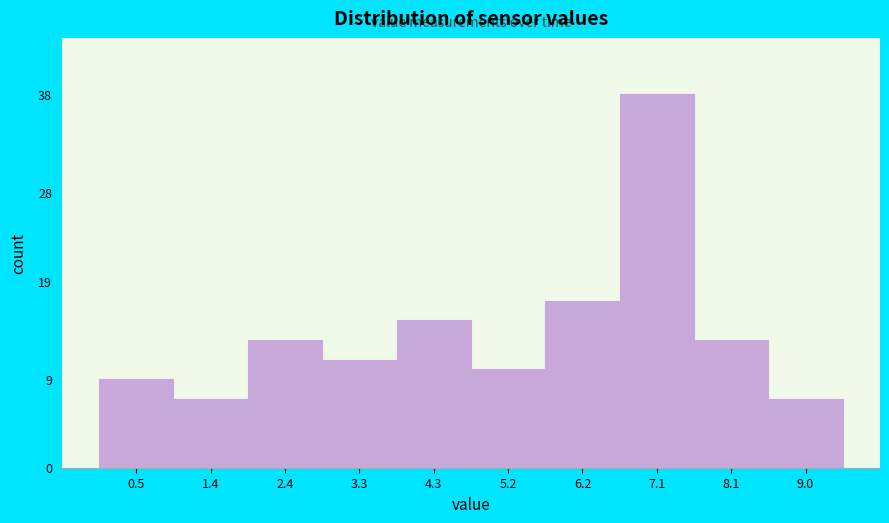

Reading left to right, what are all the values shown in this chart?

0.5=9	1.4=7	2.4=13	3.3=11	4.3=15	5.2=10	6.2=17	7.1=38	8.1=13	9.0=7